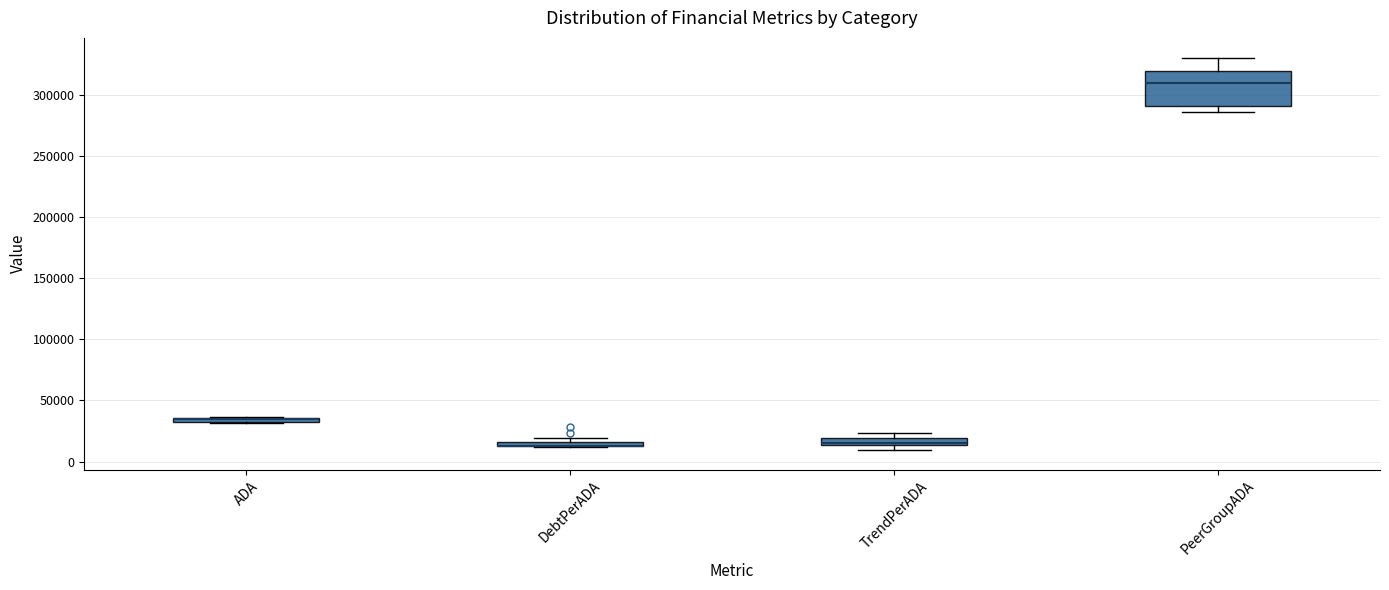

Comparing the boxes themselves (not the whiskers), which one is the tallest?

PeerGroupADA